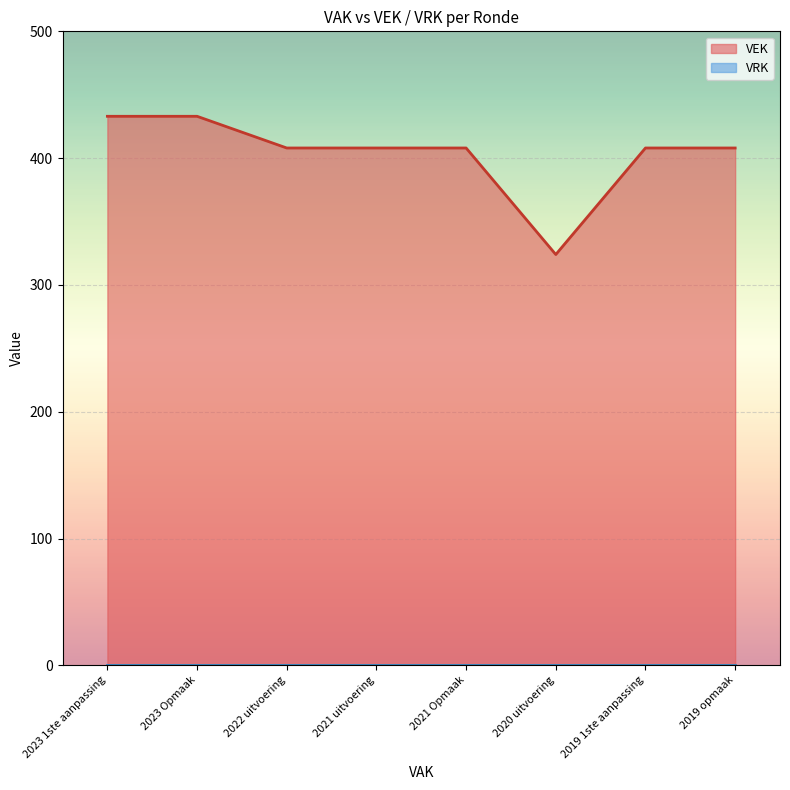

What position from the right is 2019 opmaak?

1